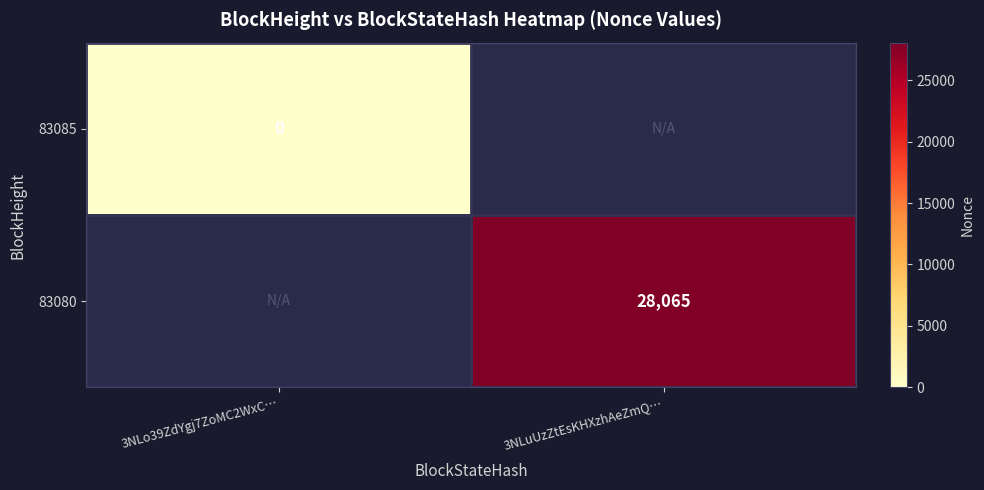

The 83080 series shows 28065 at 3NLuUzZtEsKHXzhAeZmQ…. True or false?

True